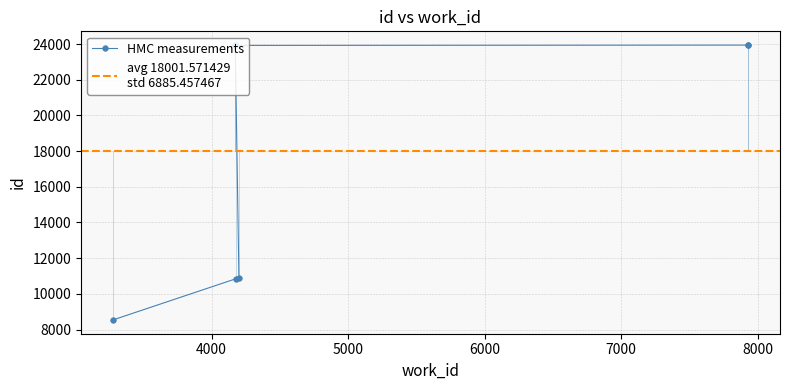

Where is the data nearest to the value 16239?

4200